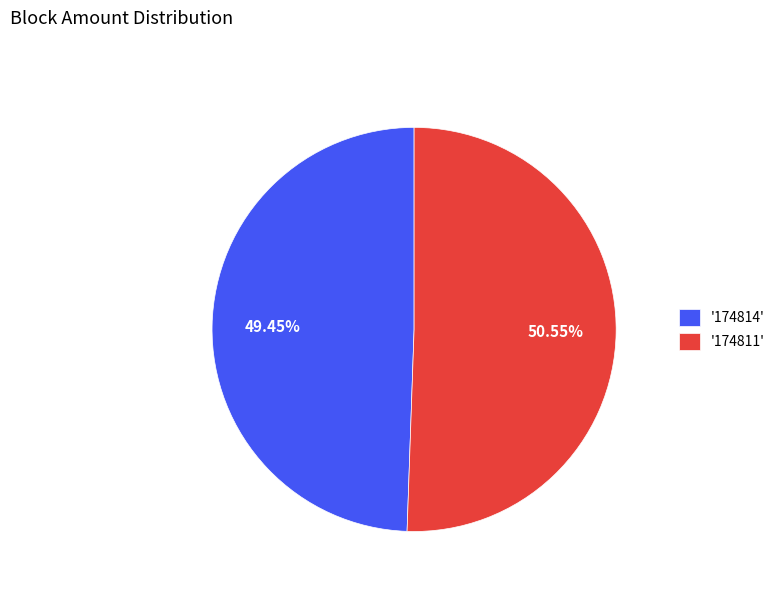

How many slices are in this pie chart?

2